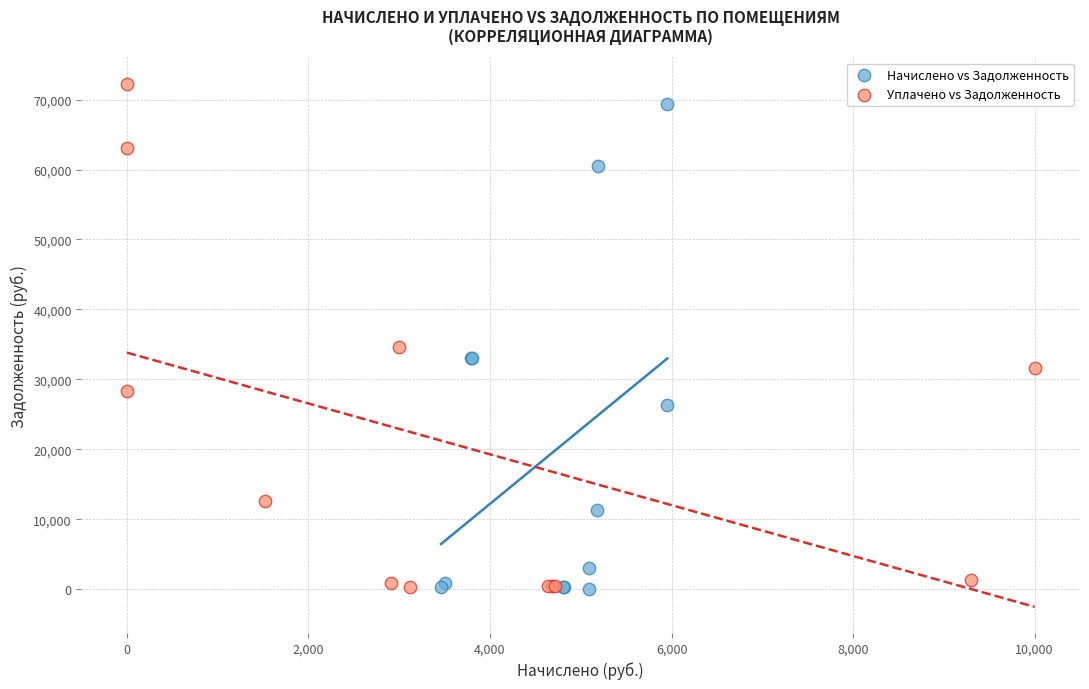

Which series has the largest Y range (max minus min)?

Уплачено vs Задолженность